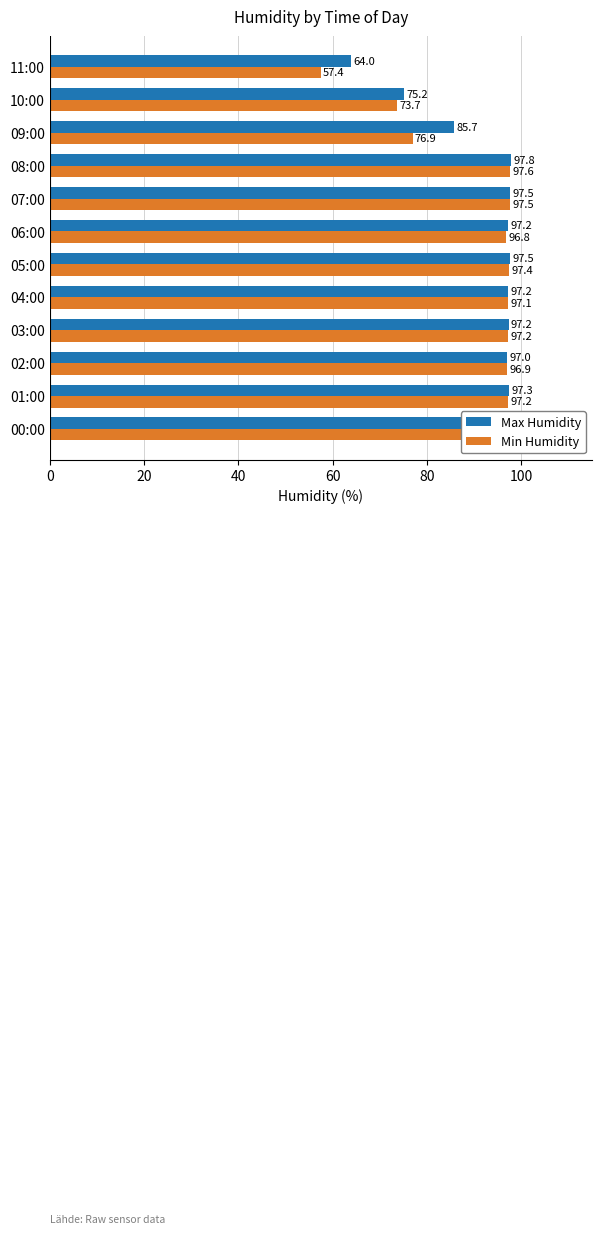

Which category has the highest value in the Min Humidity series?

08:00